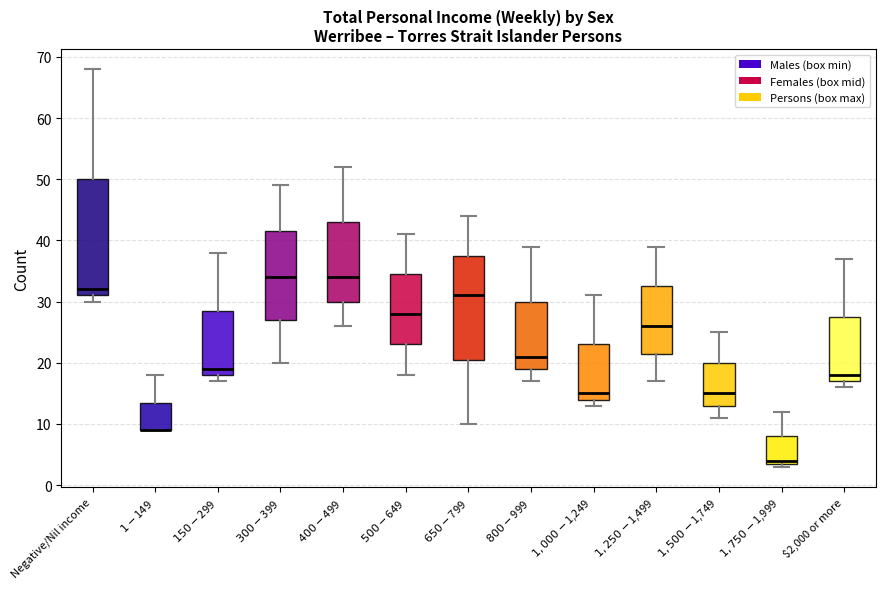

Reading left to right, read every box against the y-axis: the position of its median line, the range the box covers, and the ends of its whiskers. The values are not printed on the chart, so give them approximately, as read against the axis.

Negative/Nil income: median 32, box 31 to 50, whiskers 30 to 68
$1-$149: median 9 (drawn on the box's lower edge), box 9 to 14, whiskers 9 to 18
$150-$299: median 19, box 18 to 29, whiskers 17 to 38
$300-$399: median 34, box 27 to 42, whiskers 20 to 49
$400-$499: median 34, box 30 to 43, whiskers 26 to 52
$500-$649: median 28, box 23 to 35, whiskers 18 to 41
$650-$799: median 31, box 21 to 38, whiskers 10 to 44
$800-$999: median 21, box 19 to 30, whiskers 17 to 39
$1,000-$1,249: median 15, box 14 to 23, whiskers 13 to 31
$1,250-$1,499: median 26, box 22 to 33, whiskers 17 to 39
$1,500-$1,749: median 15, box 13 to 20, whiskers 11 to 25
$1,750-$1,999: median 4 (just above the box's lower edge), box 4 to 8, whiskers 3 to 12
$2,000 or more: median 18, box 17 to 28, whiskers 16 to 37